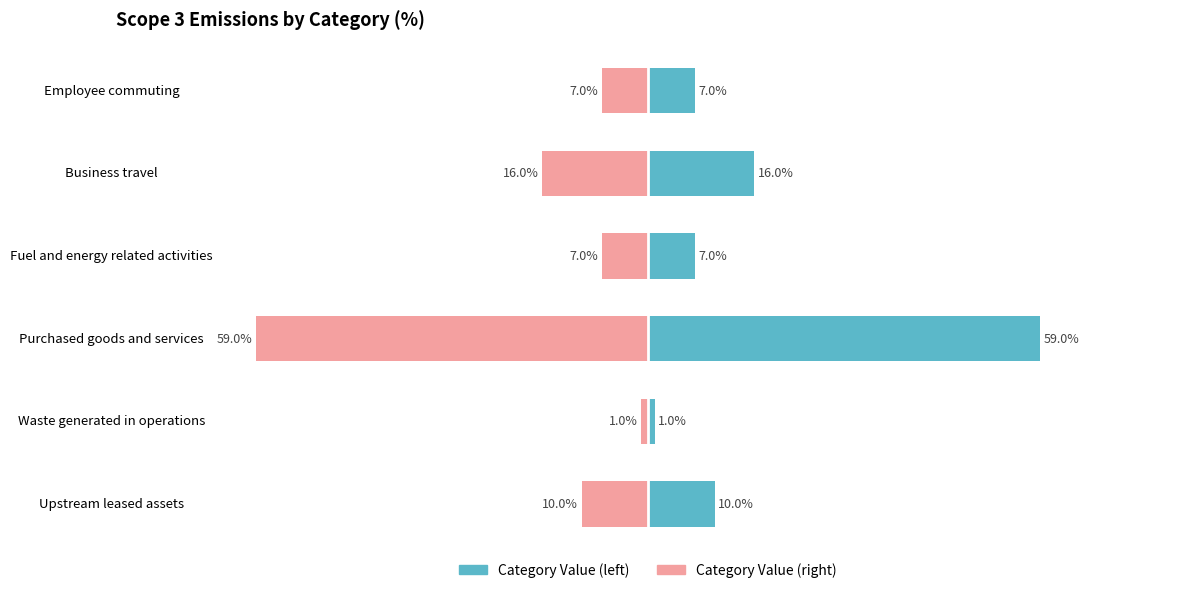

List the series in order of their overall mean, highest first.

Category Value (left), Category Value (right)